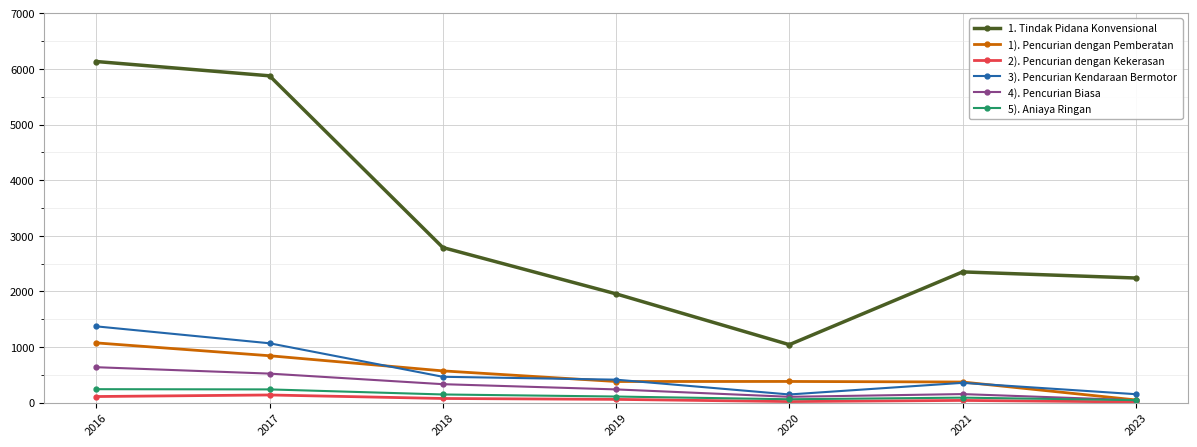

Which category has the highest value across all series?

2016